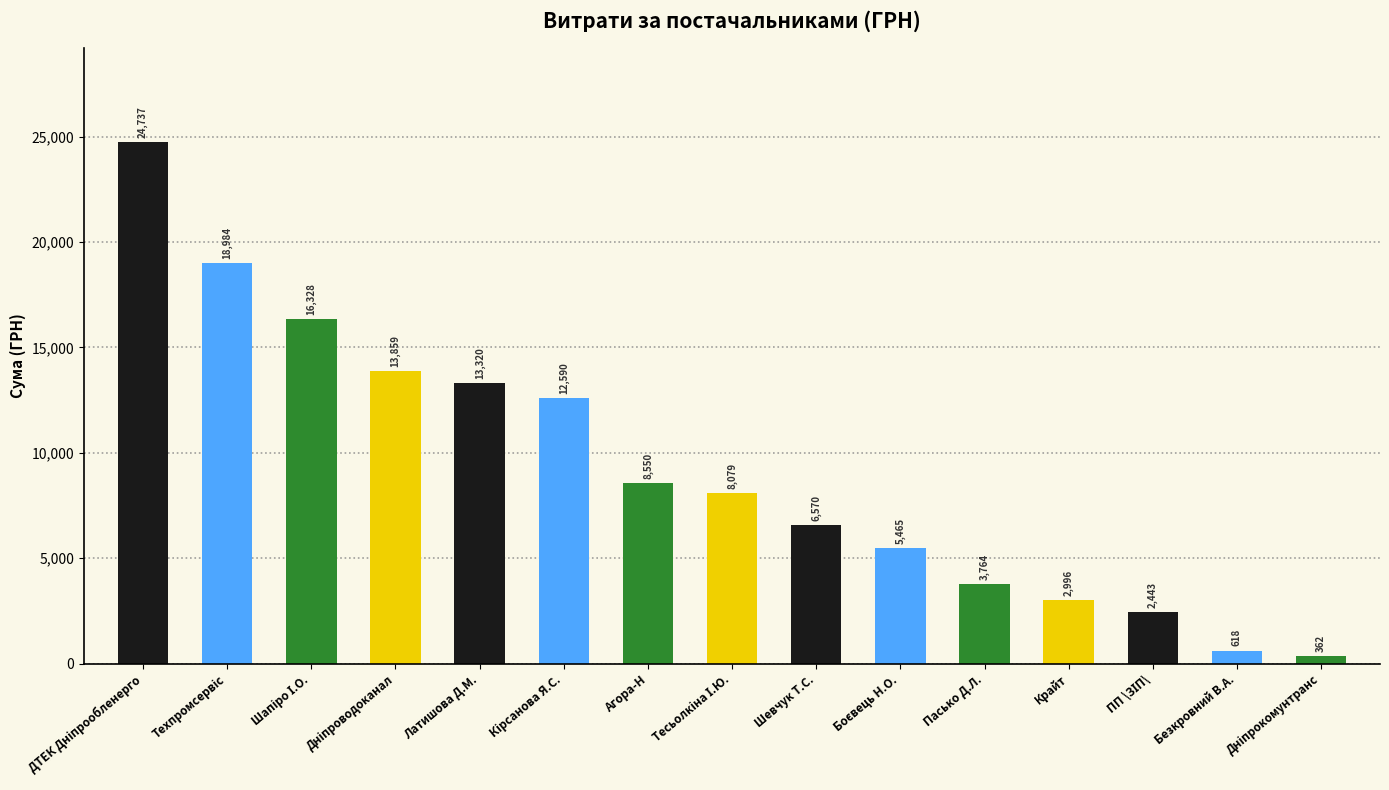

List the labels in order of value, smallest first.

ТДВ "Дніпрокомунтранс", ФОП "Безкровний В.А.", ТОВ "ПП \"ЗІП\"", ТОВ "Крайт", ФОП "Пасько Д.Л.", ФОП "Боєвець Н.О.", ФОП "Шевчук Т.С.", ФОП "Тесьолкіна І.Ю.", ТОВ "Агора-Н", ФОП "Кірсанова Я.С.", ФОП "Латишова Д.М.", КП "Дніпроводоканал", ФОП "Шапіро І.О.", ТОВ "Техпромсервіс", ПАТ "ДТЕК Дніпрообленерго"